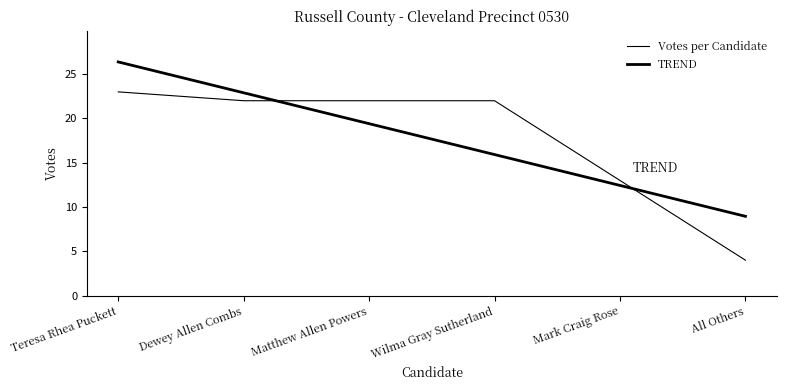

At how many categories does at least one series exceed 21?

4